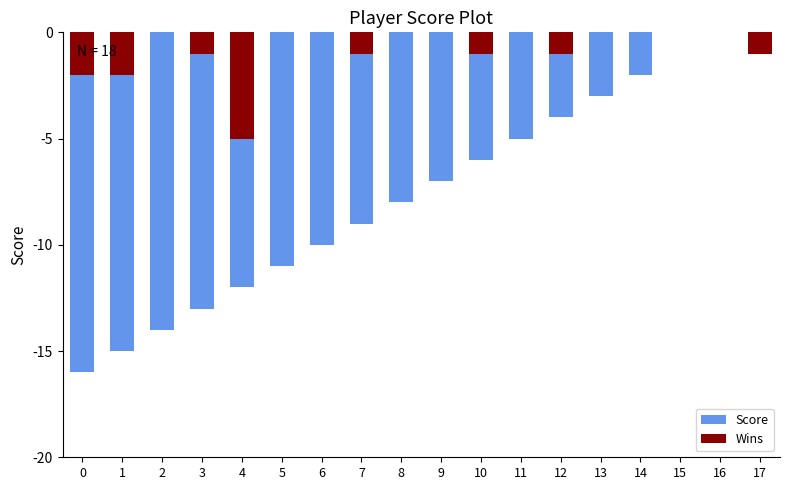

What is the total value across all series at 8?

-8